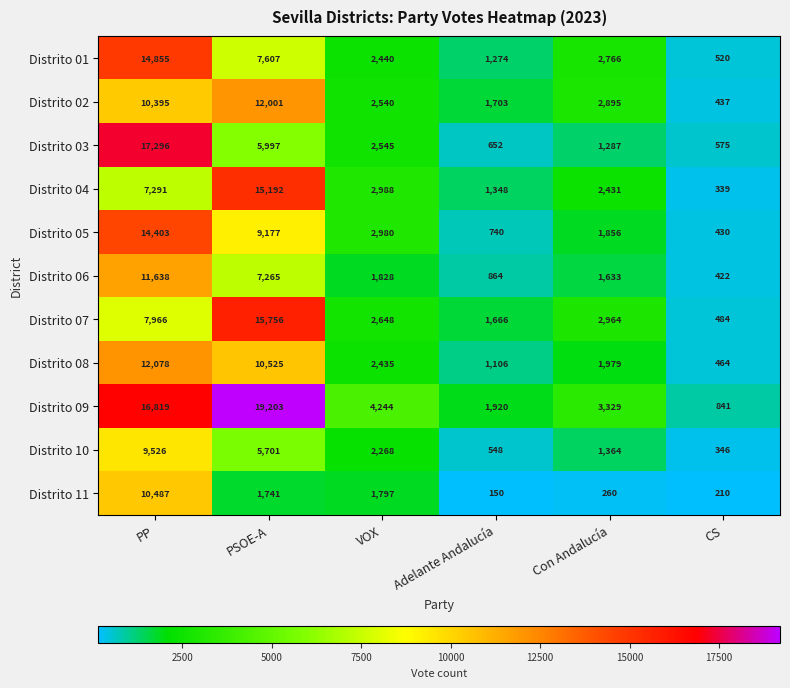

What is the spread (max minus min) of values at Con Andalucía?

3069